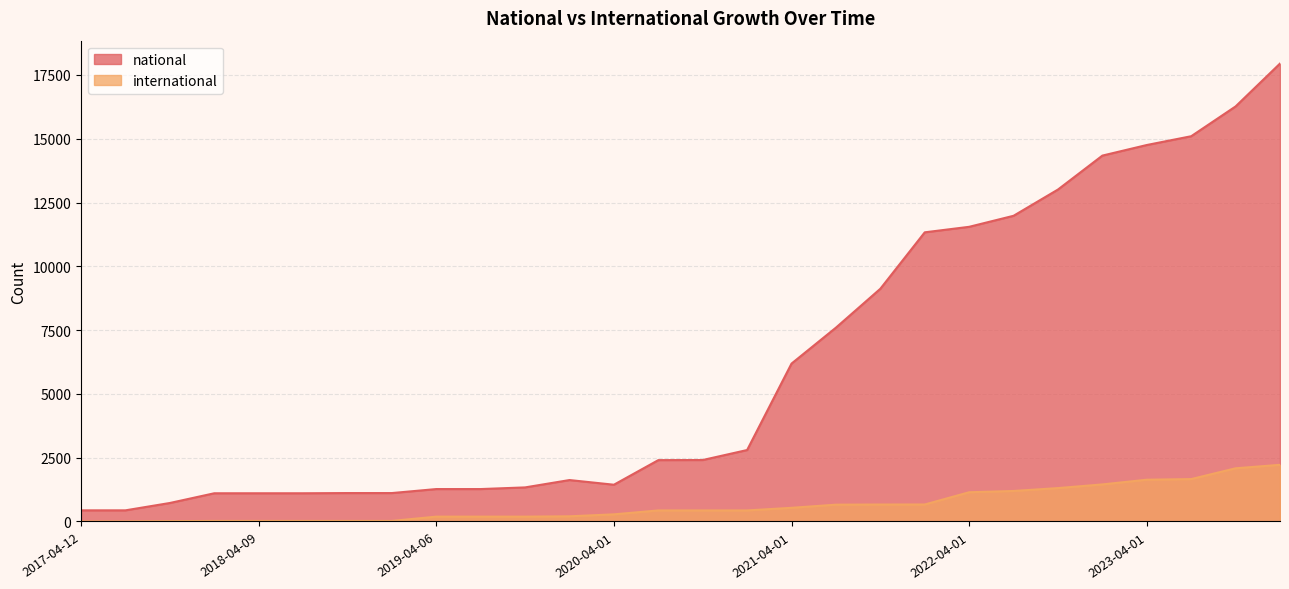

How many interior local peaks does the national series have?

1